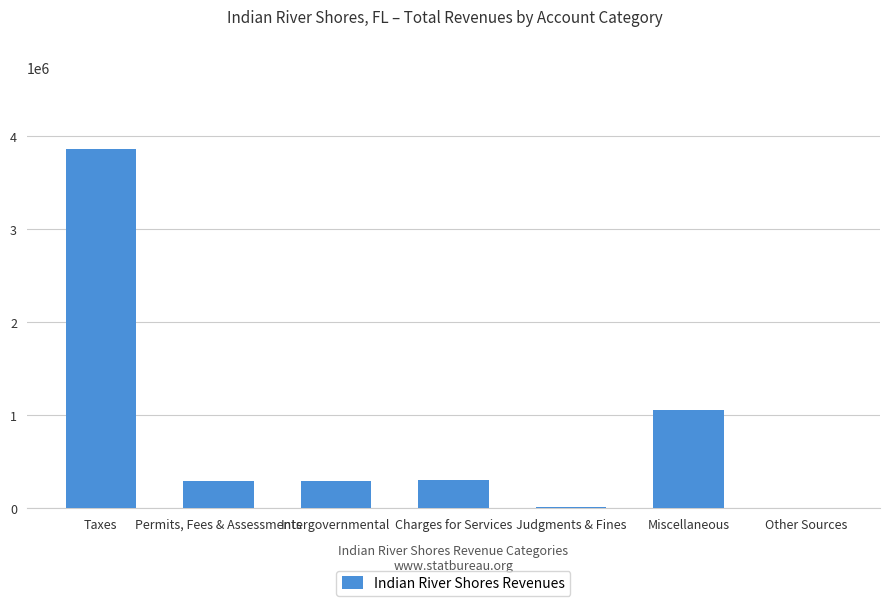

Which has a higher value, Judgments & Fines or Miscellaneous?

Miscellaneous